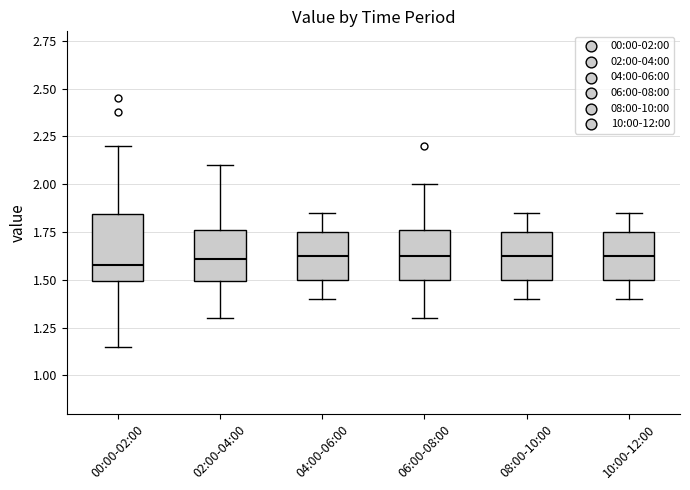

Reading left to right, read every box against the y-axis: the position of its median line, the range the box covers, and the ends of its whiskers. The values are not printed on the chart, so give them approximately, as read against the axis.

00:00-02:00: median 1.60, box 1.50 to 1.85, whiskers 1.15 to 2.20
02:00-04:00: median 1.60, box 1.50 to 1.75, whiskers 1.30 to 2.10
04:00-06:00: median 1.65, box 1.50 to 1.75, whiskers 1.40 to 1.85
06:00-08:00: median 1.65, box 1.50 to 1.75, whiskers 1.30 to 2.00
08:00-10:00: median 1.65, box 1.50 to 1.75, whiskers 1.40 to 1.85
10:00-12:00: median 1.65, box 1.50 to 1.75, whiskers 1.40 to 1.85